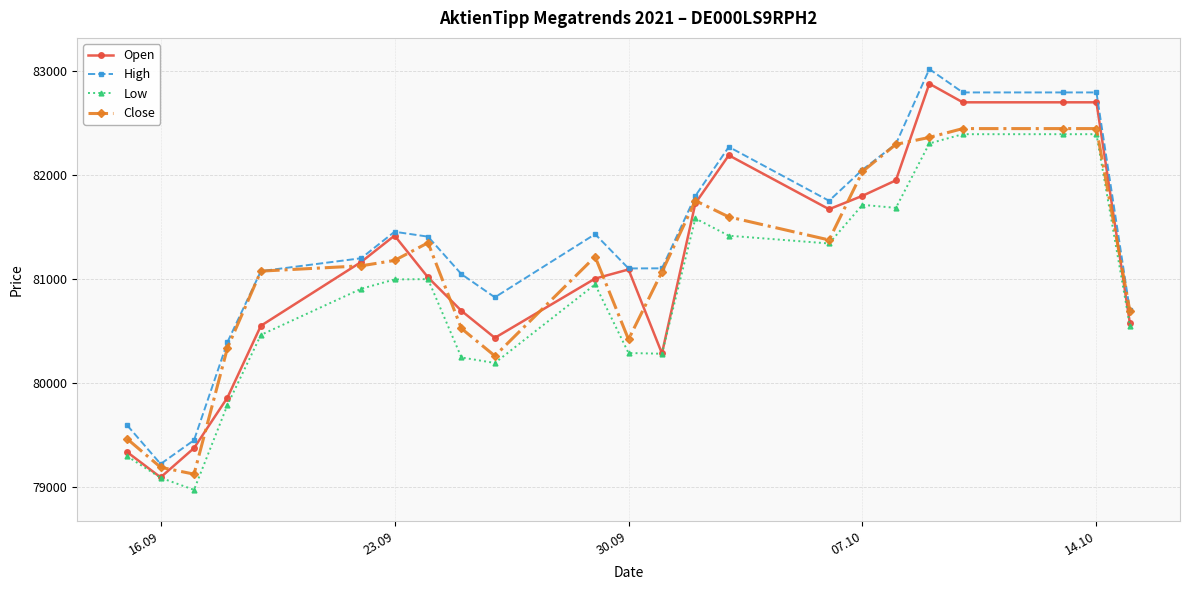

What is the value of the High point at the 10th from the left?

80826